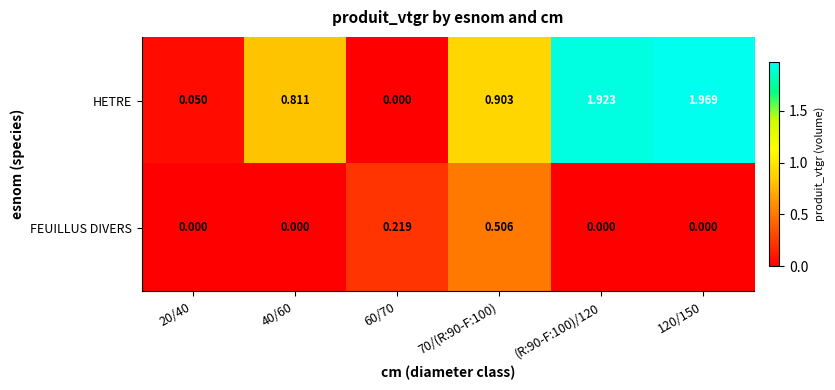

Which series has the largest range (max minus min)?

HETRE